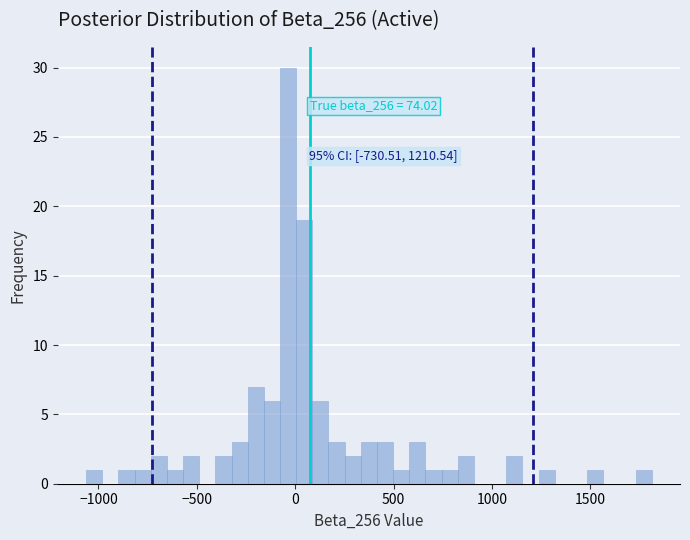

Around what value on the x-axis is the tallest bar? Give the approximate position of its centre, as read against the axis.

-50